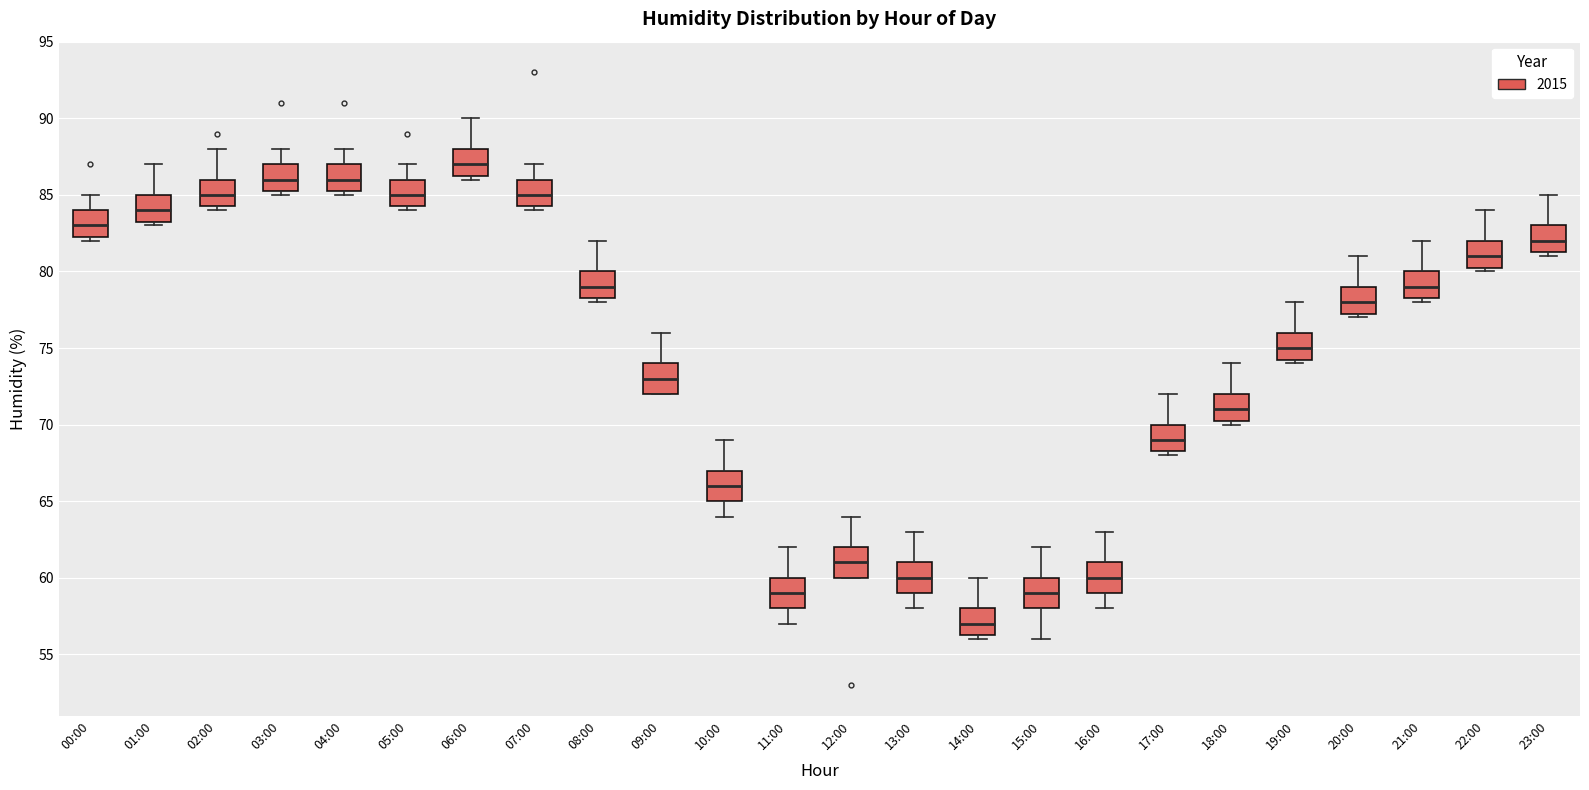

Which box's median line is the lowest?

14:00